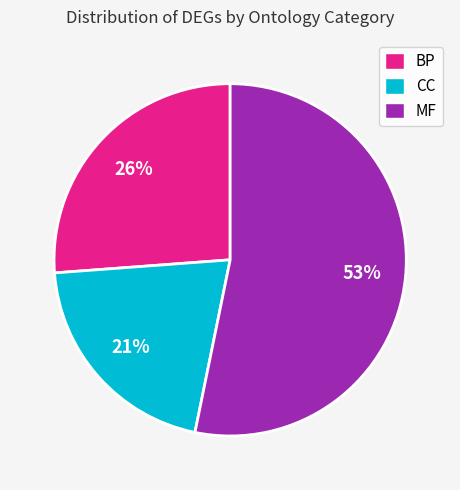

Do MF and CC together represent more than half of the pie?

Yes